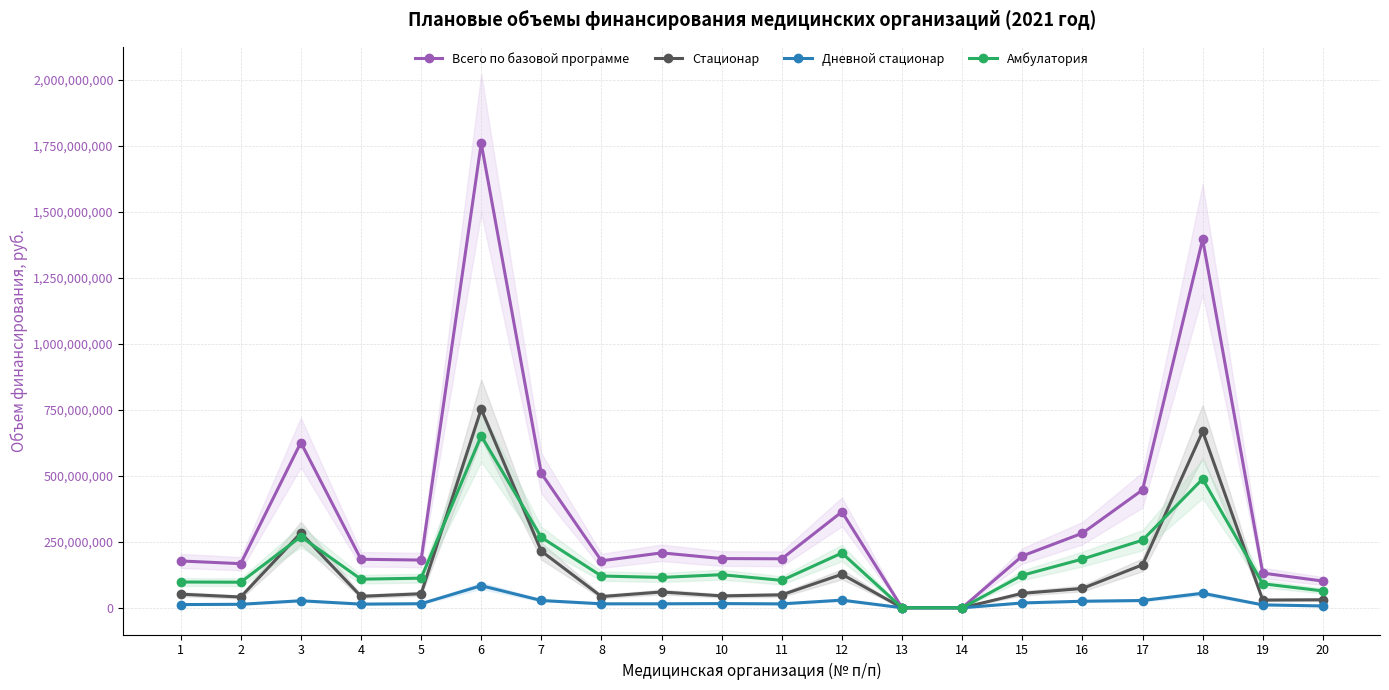

Where is the first local minimum for Дневной стационар?

4